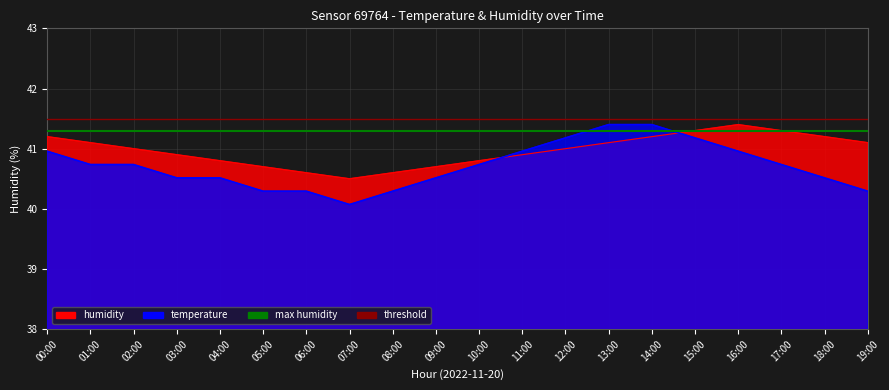

The value of threshold at 00:00 is 61.4. True or false?

False